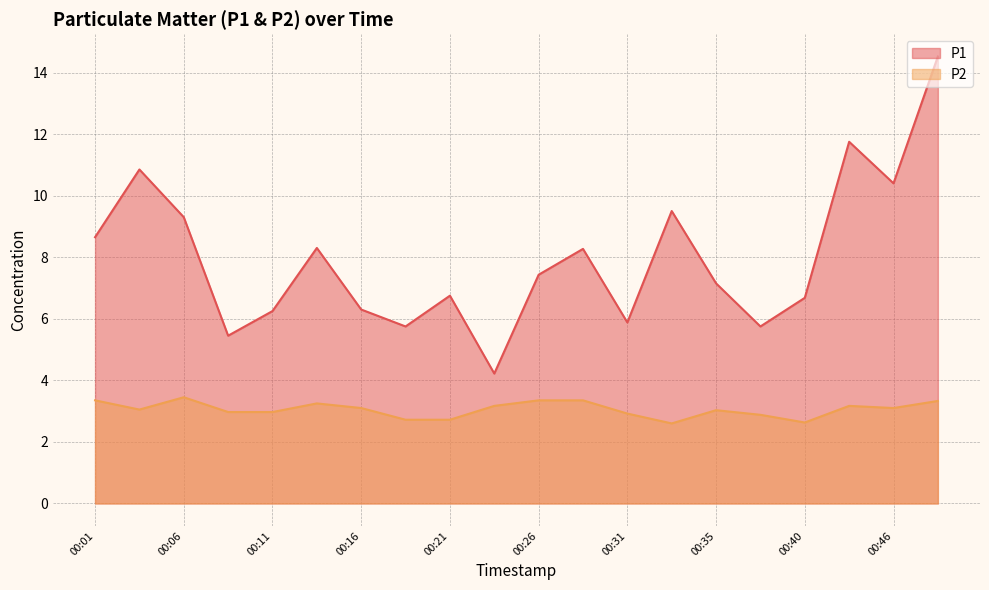

At which category is the sum across all series the highest?

00:48